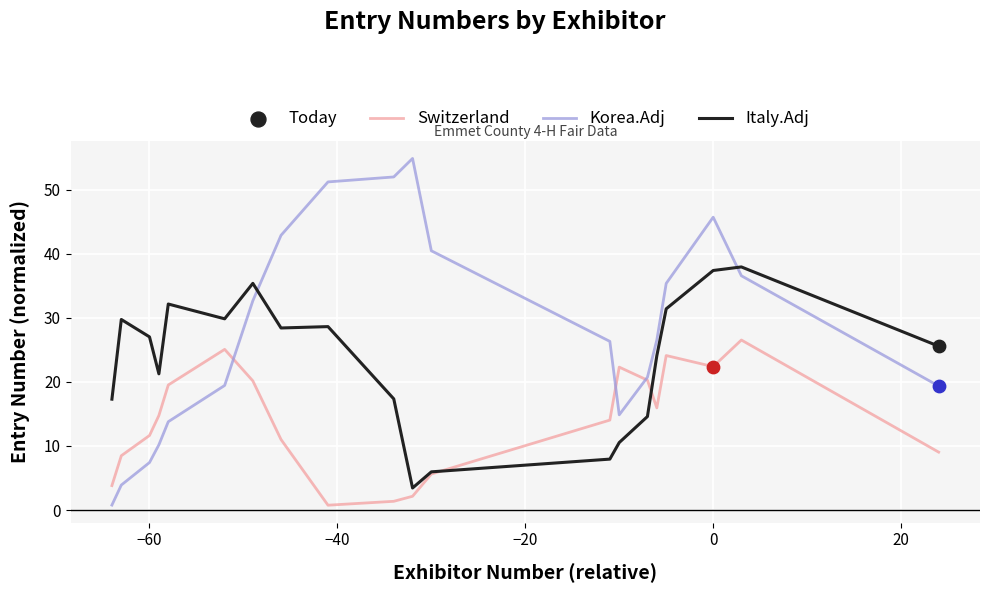

List the series in order of their peak value, highest first.

Korea.Adj, Switzerland, Italy.Adj